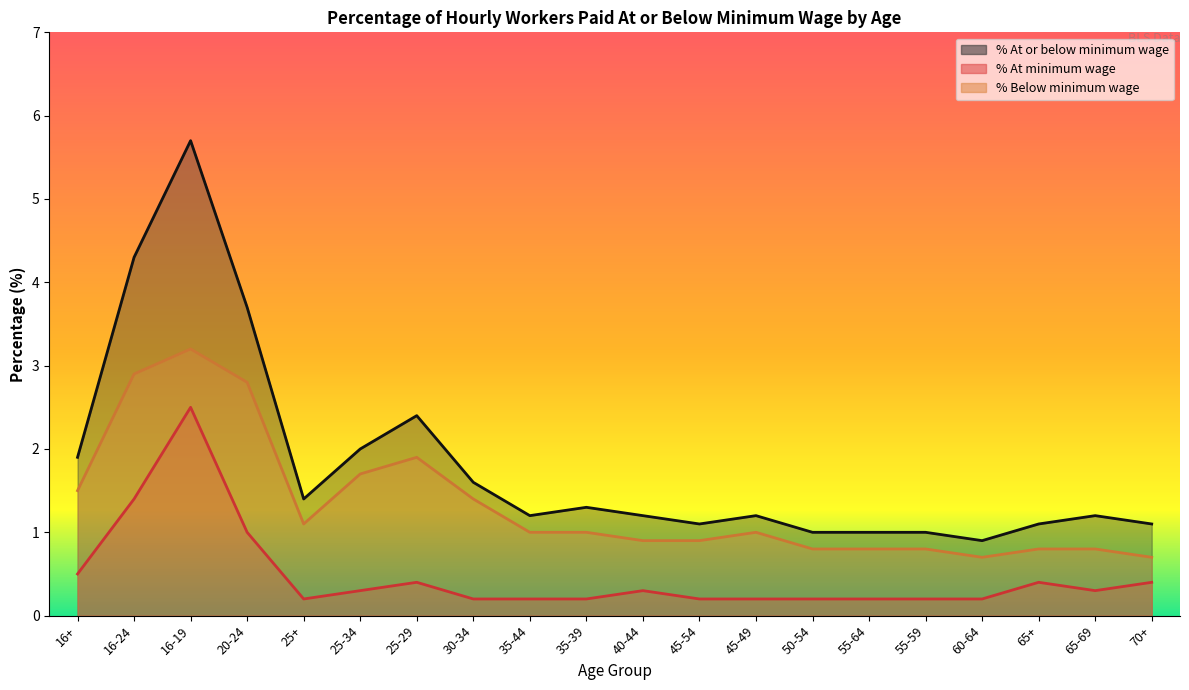

True or false: % At or below minimum wage and % Below minimum wage cross at least once.

False